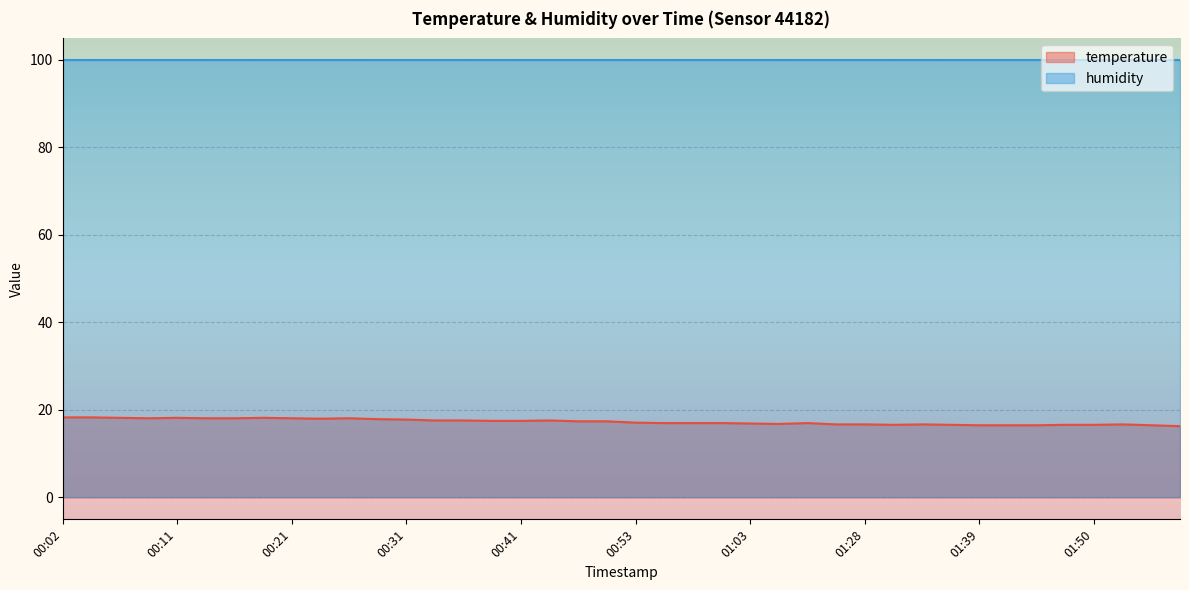

What is the label of the 23rd point from the left?

00:58